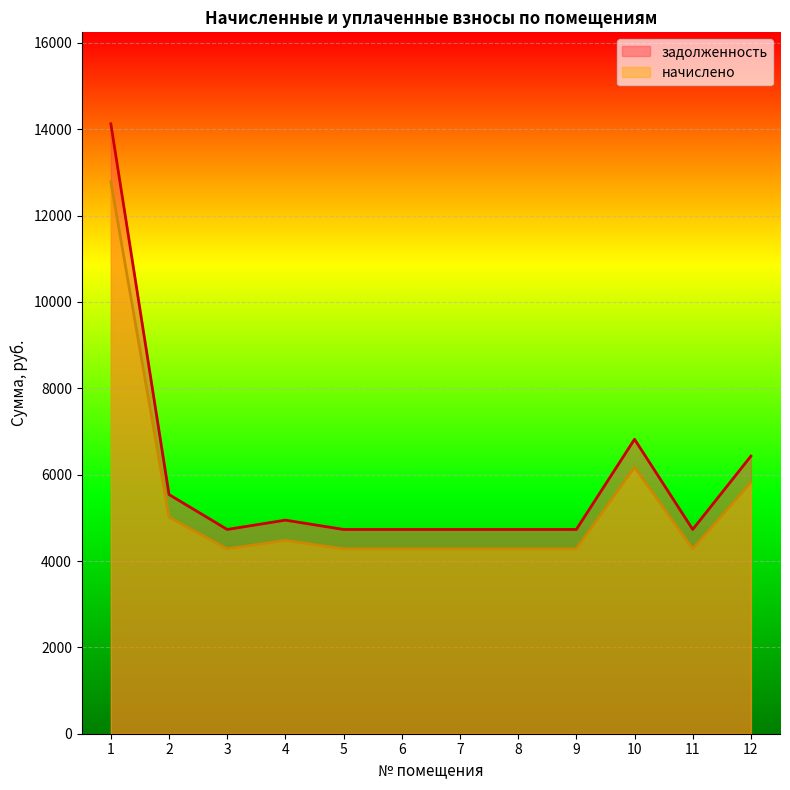

At which label does начислено reach its peak?

1